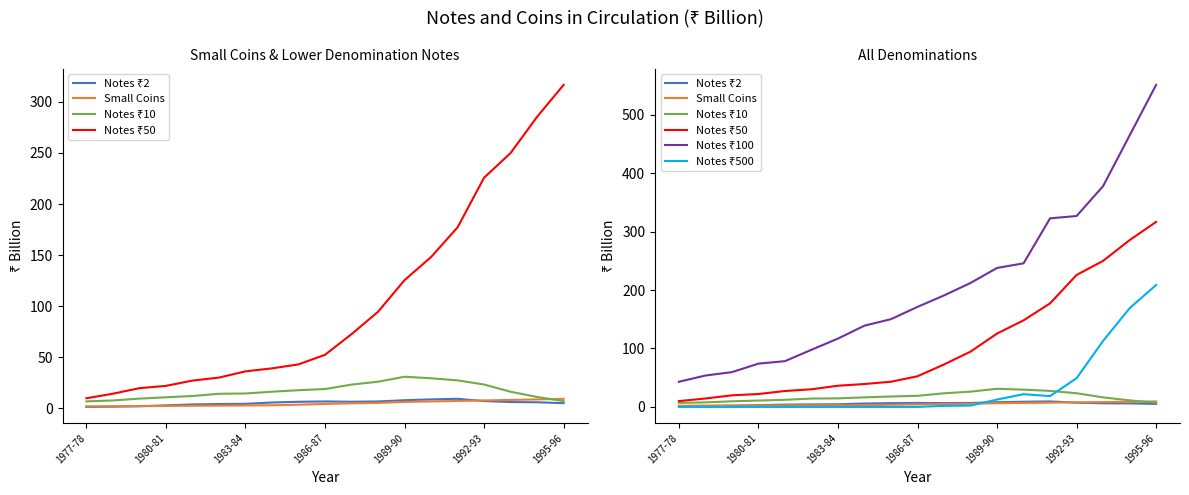

At which category does Notes ₹2 reach its first local valley?

10